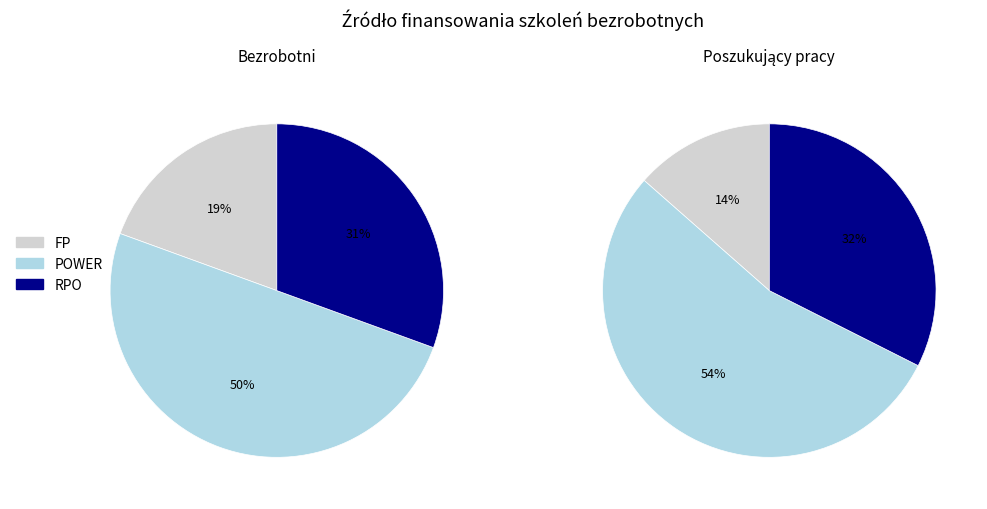

Which category has the smallest portion of the pie?

FP